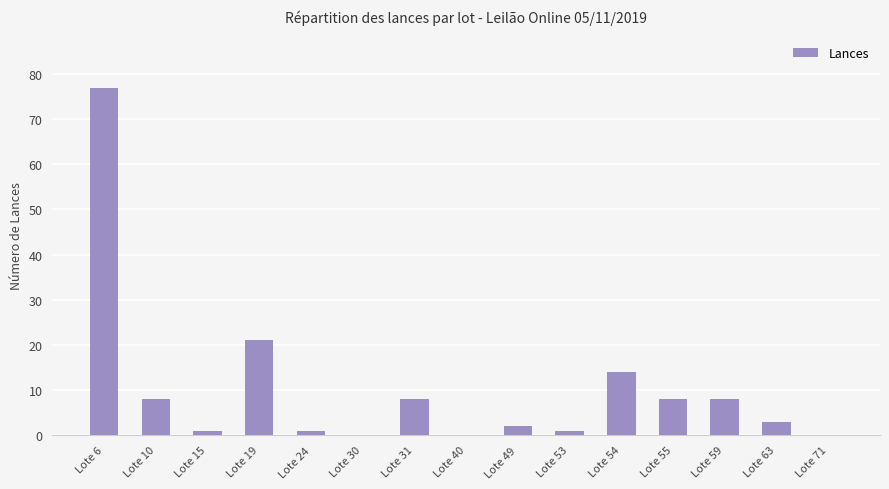

At which label does the data first exceed 3?

Lote 6